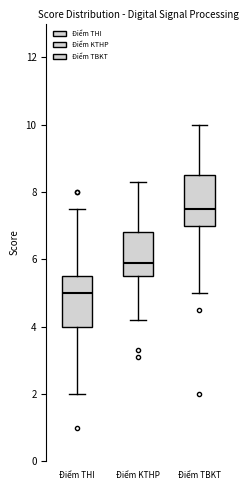

Which box has the highest median line?

Điểm TBKT